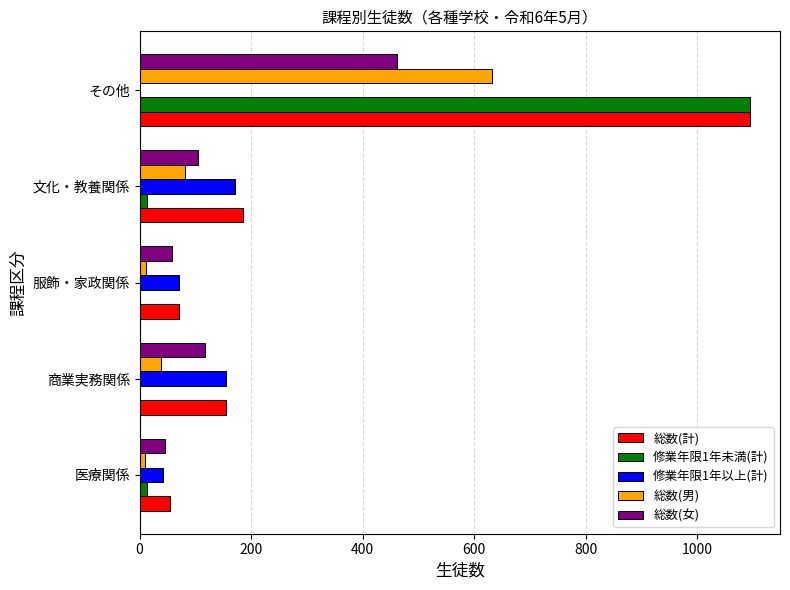

Where is 総数(男) nearest to the value 321?

文化・教養関係